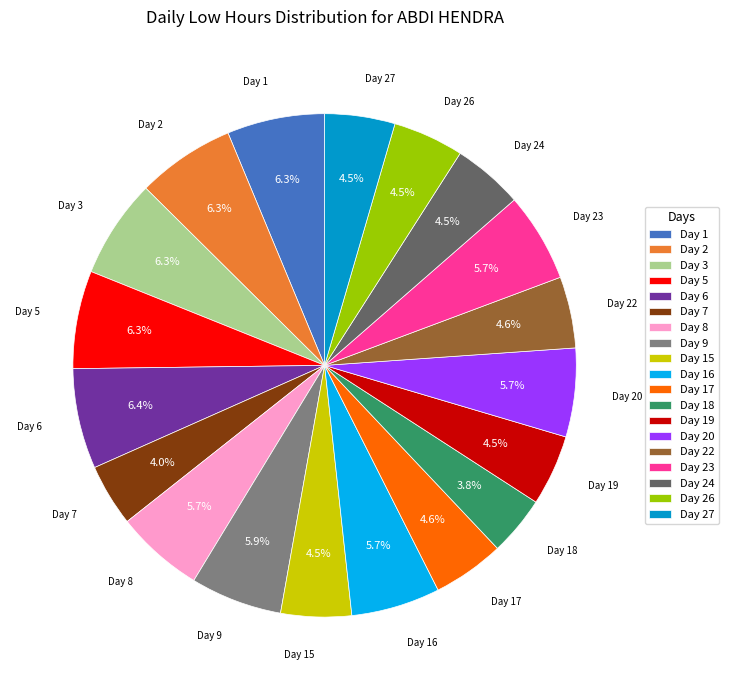

What portion of the pie excludes Day 19?

95.5%